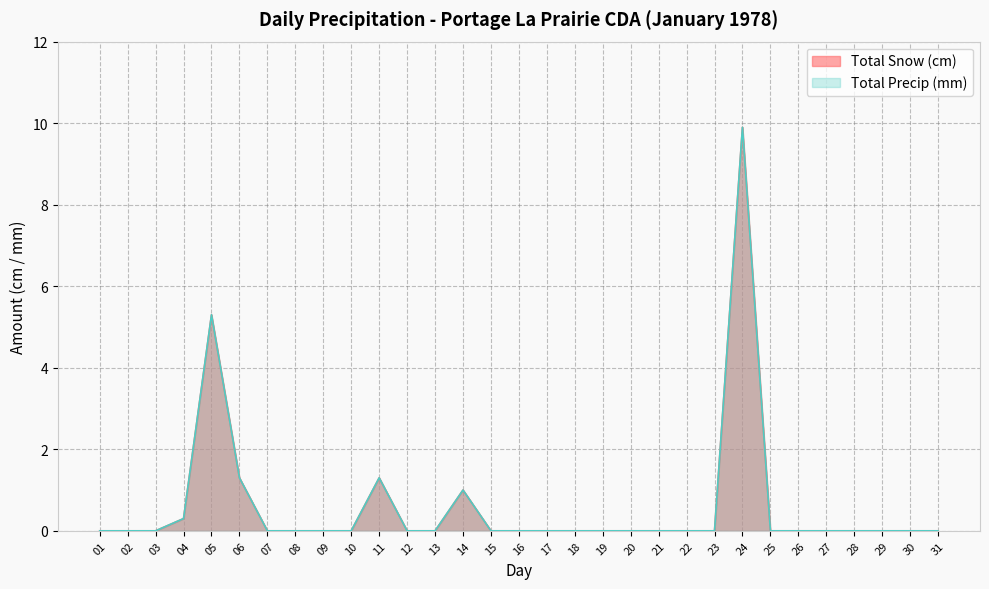

The value of Total Precip (mm) at 15 is 0.0. True or false?

True